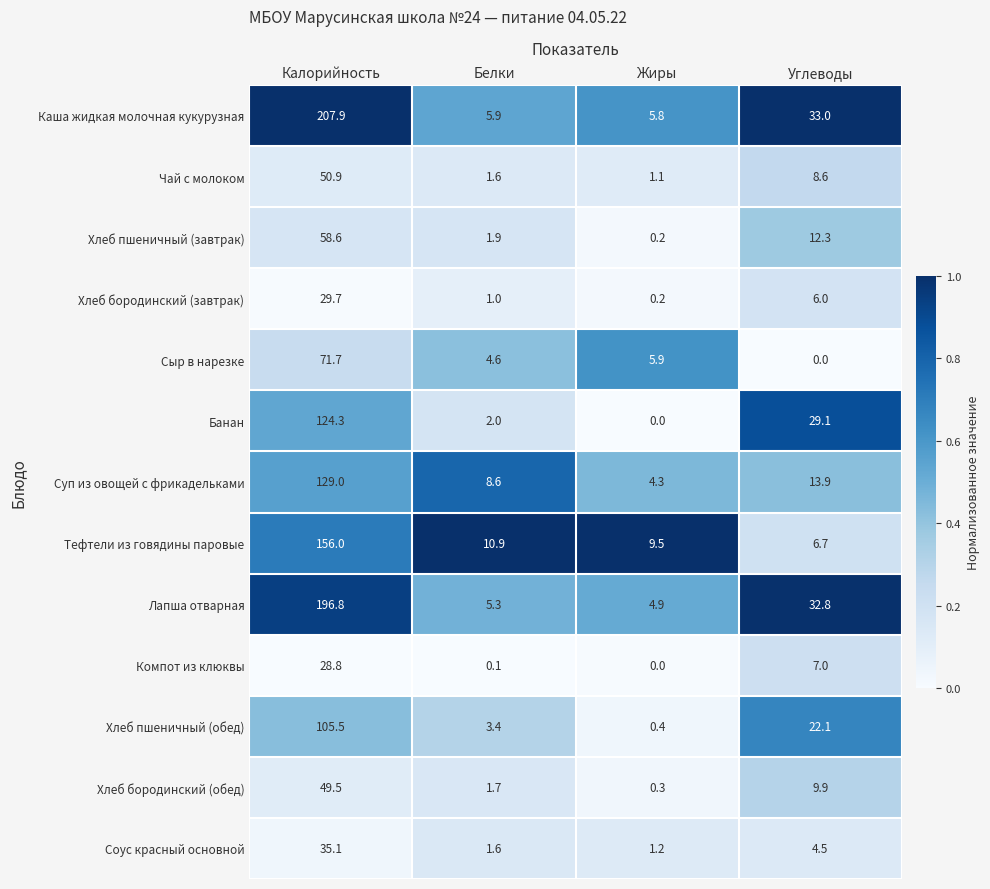

What is the difference between the Хлеб бородинский (обед) values at Белки and Калорийность?

47.8